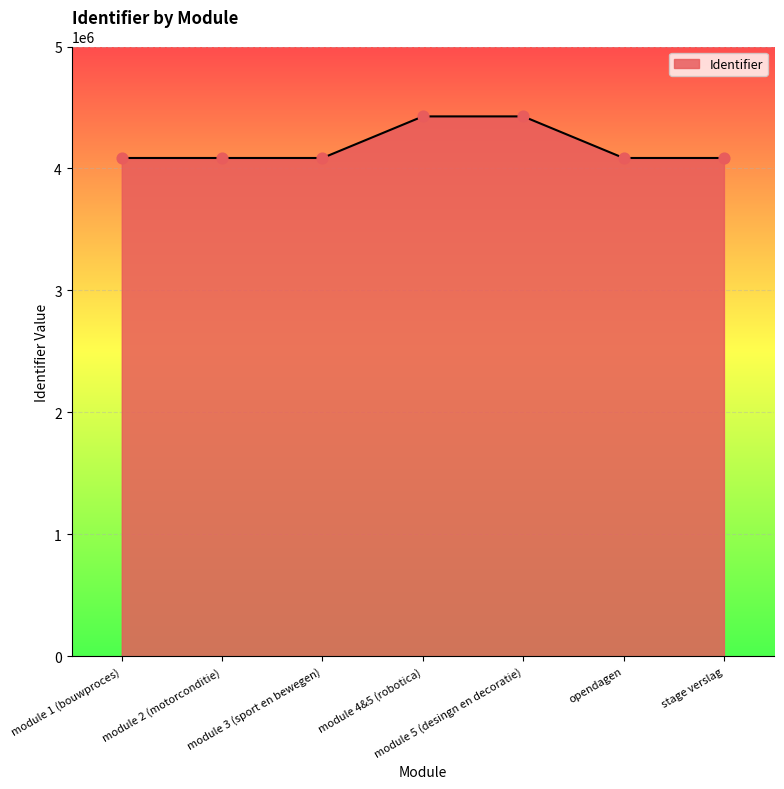

Between module 3 (sport en bewegen) and module 4&5 (robotica), which is larger?

module 4&5 (robotica)